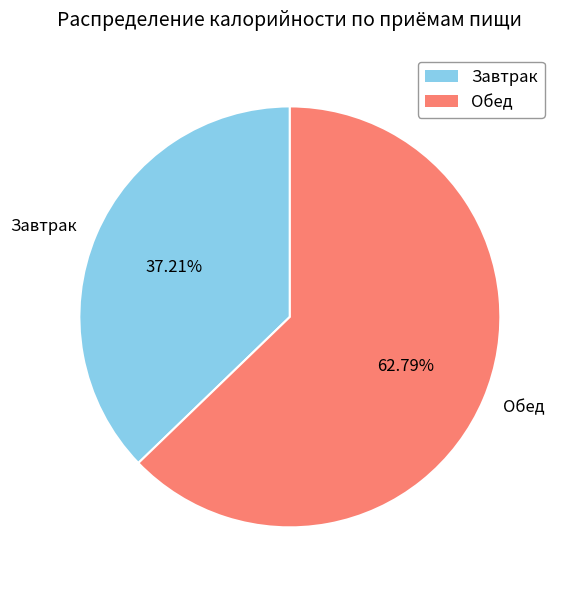

How many slices are in this pie chart?

2